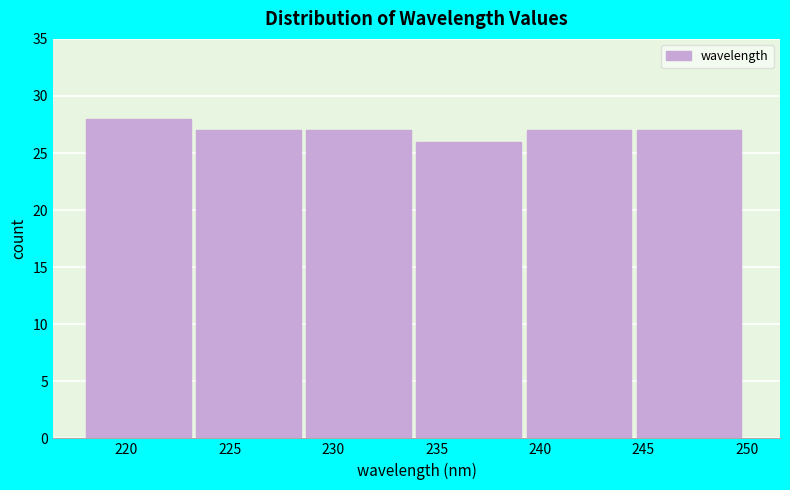

What is the height of the bar covering 228.5 to 234.0 on the x-axis? Neither the bar edges nor the heights are printed on the chart, so give them approximately, as read against the axes.

27